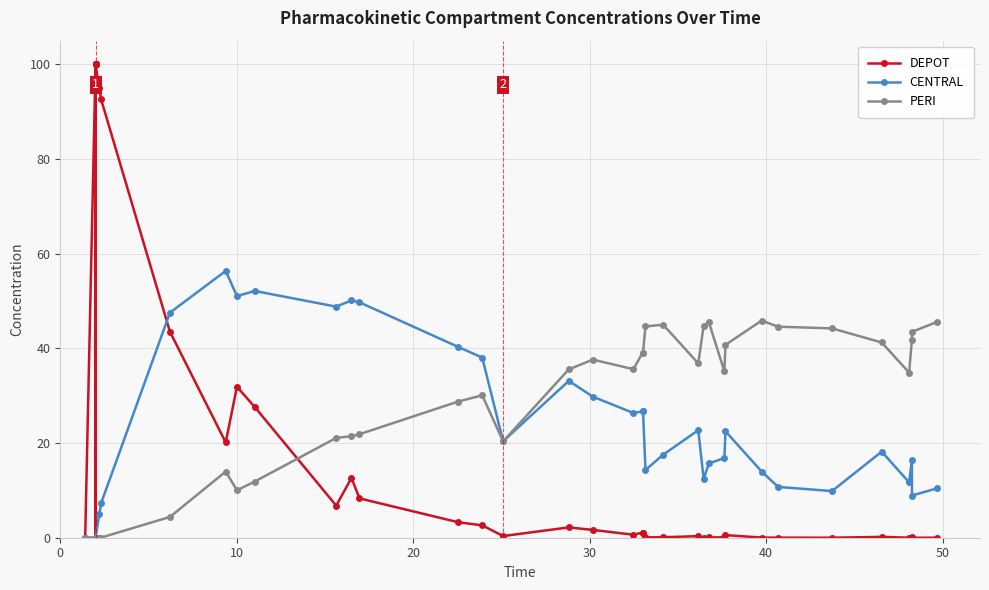

Which series has the largest total across all categories?

PERI